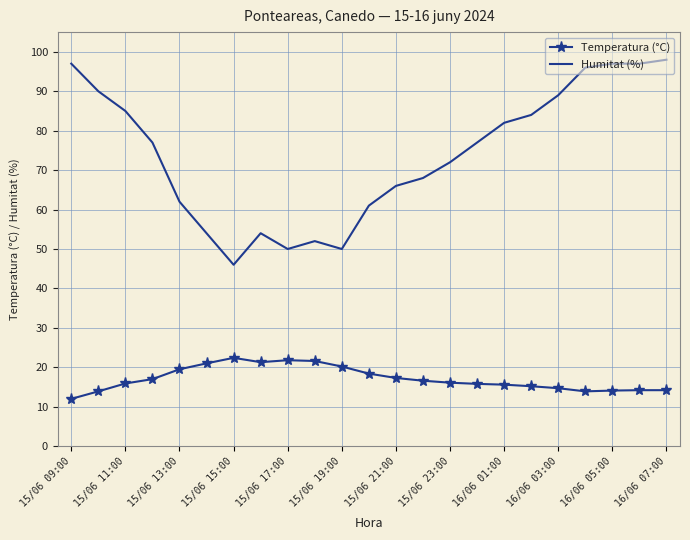

What is the difference between the maximum and minimum values in the Humitat (%) series?

52.0